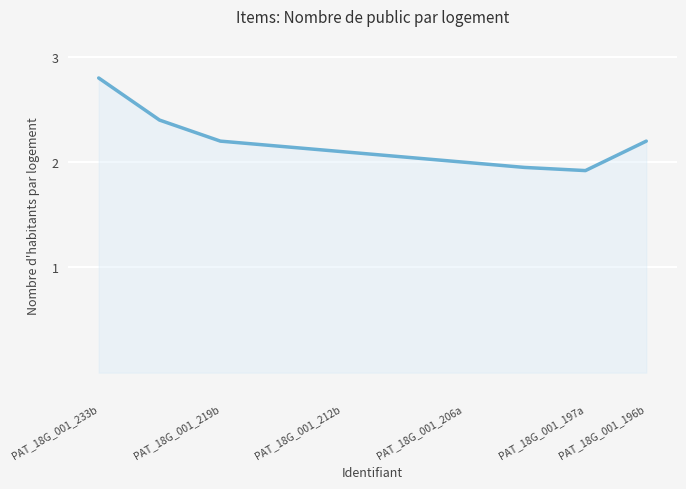

What is the greatest value displayed?

2.8